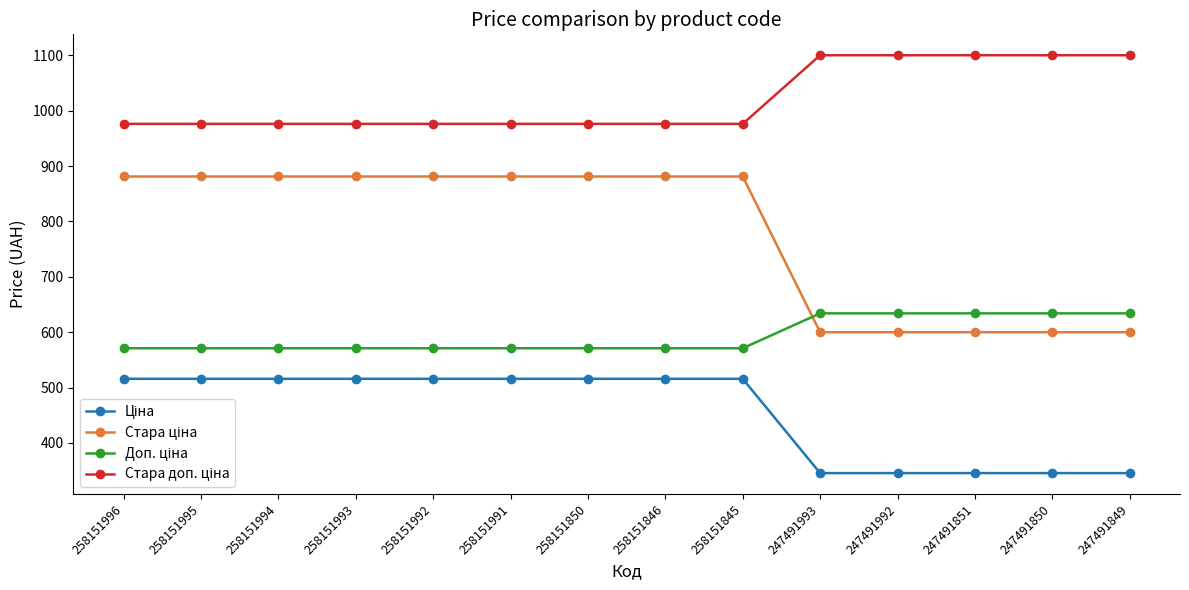

What is the spread (max minus min) of values at 258151846?

460.3